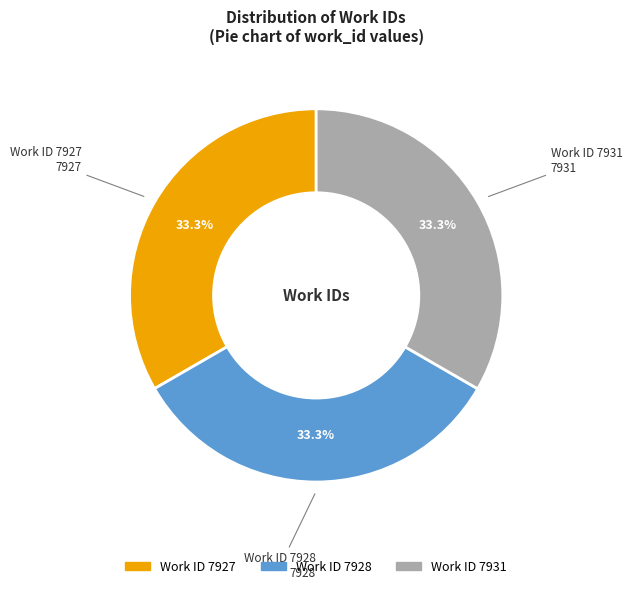

Does any single category account for the majority?

No